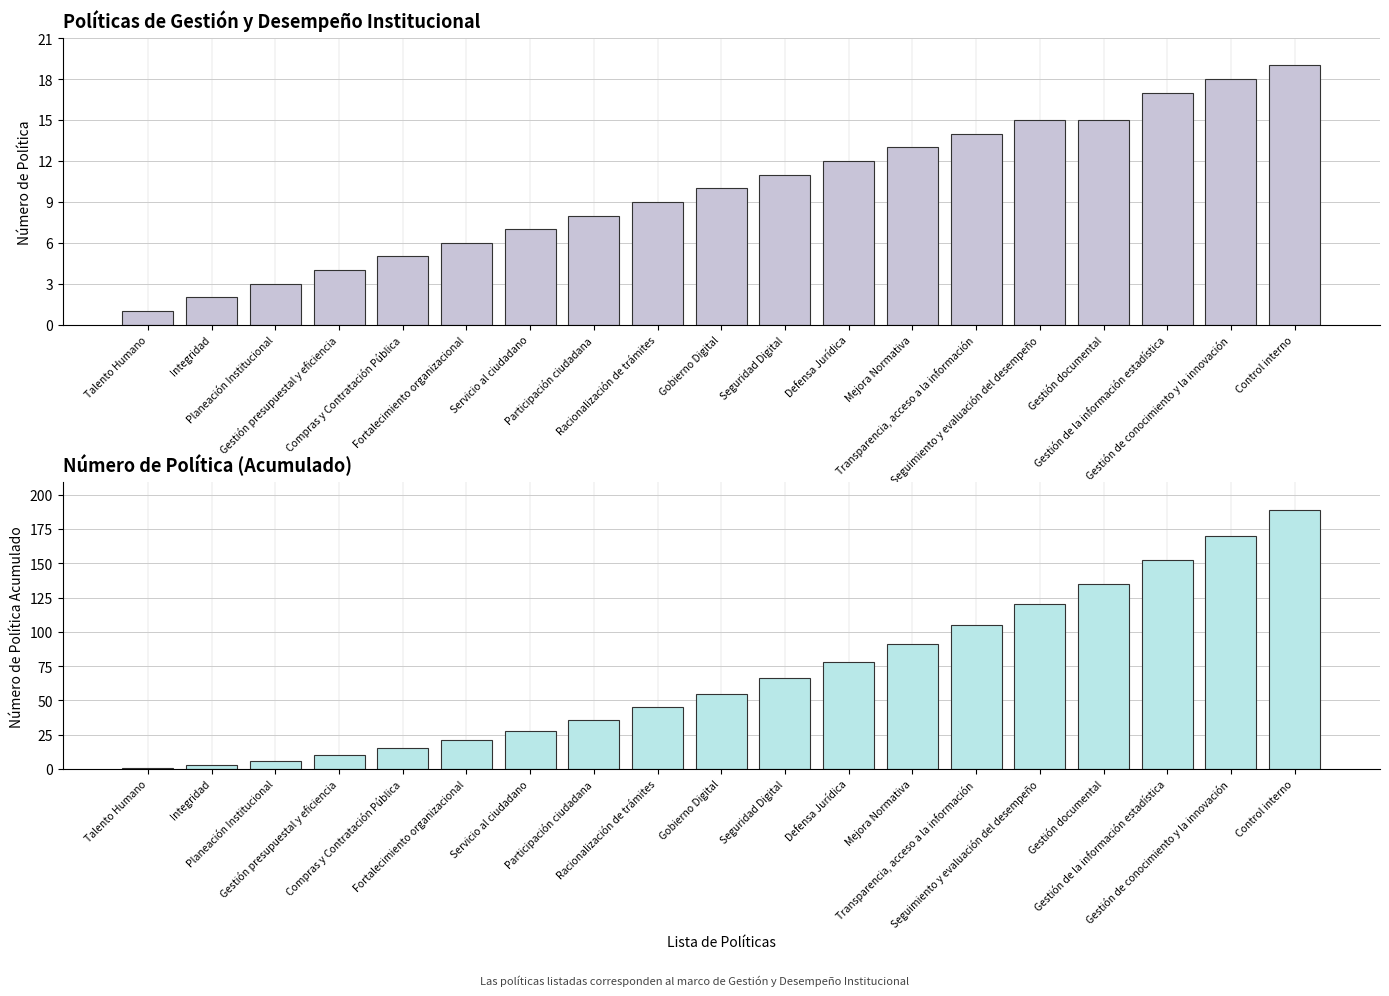

Reading left to right, list all the values displayed in this chart.

Número de Política: 1	2	3	4	5	6	7	8	9	10	11	12	13	14	15	15	17	18	19
Número de Política (Acumulado): 1	3	6	10	15	21	28	36	45	55	66	78	91	105	120	135	152	170	189